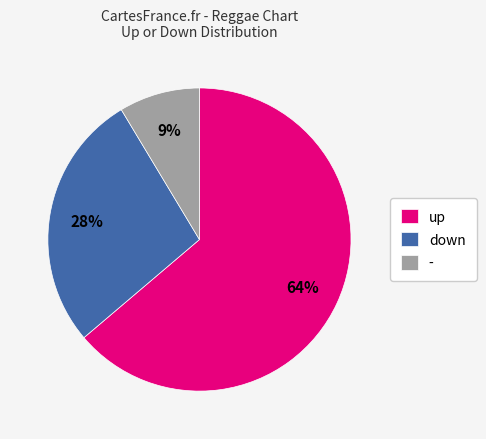

What is the largest slice in the pie chart?

up